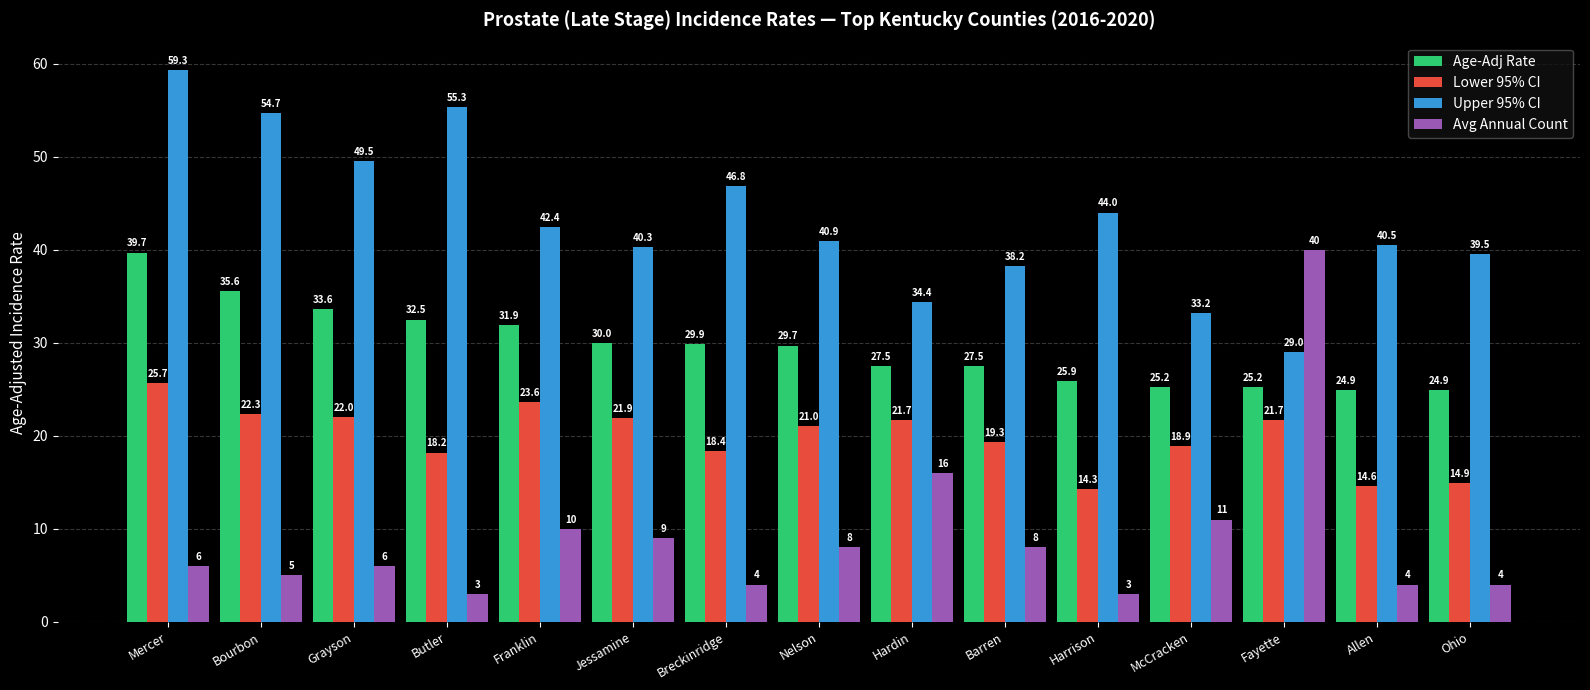

Is it true that Avg Annual Count equals 4.0 at Allen?

True